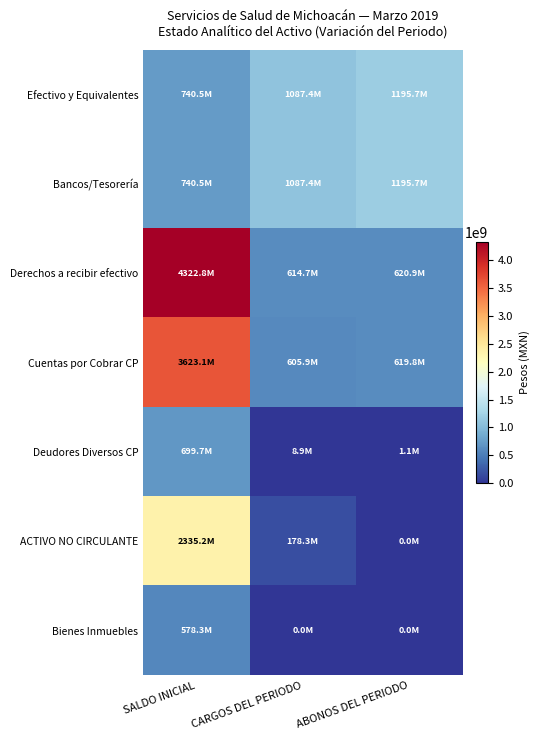

How many series are shown in this chart?

7